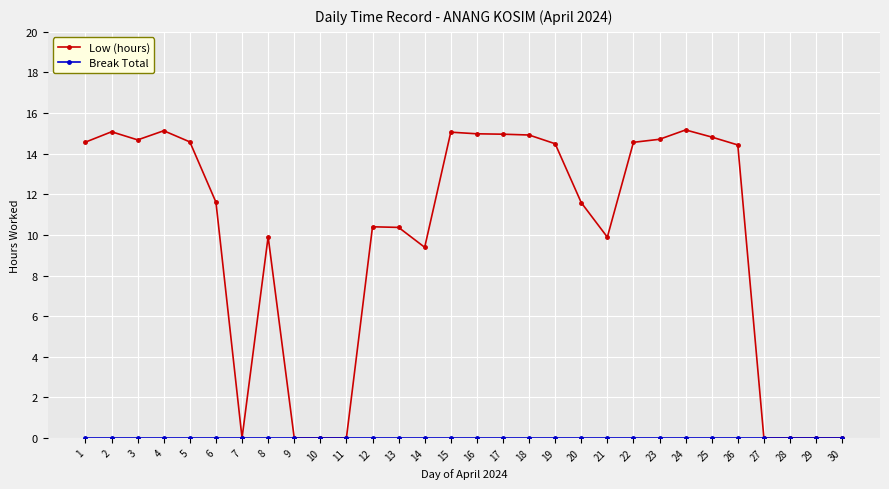

Between 2 and 27, which series saw the biggest shift?

Low (hours)